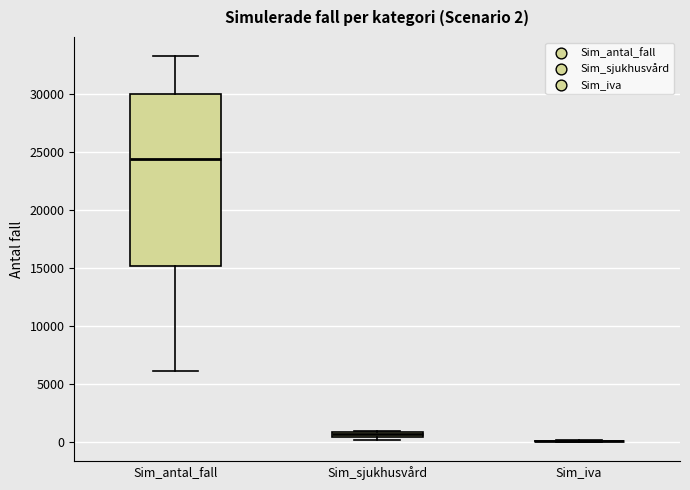

Comparing the boxes themselves (not the whiskers), which one is the tallest?

Sim_antal_fall